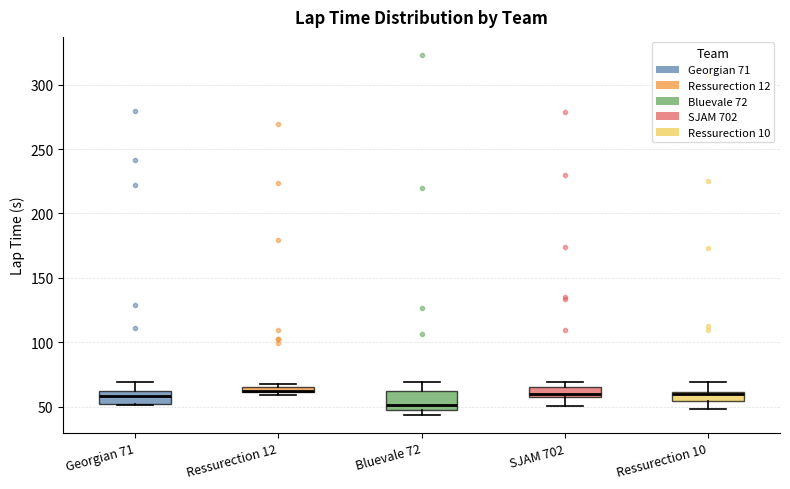

Where is the lower edge of the box for Bluevale 72 on the y-axis? The values are not printed on the chart, so give them approximately, as read against the axis.

50